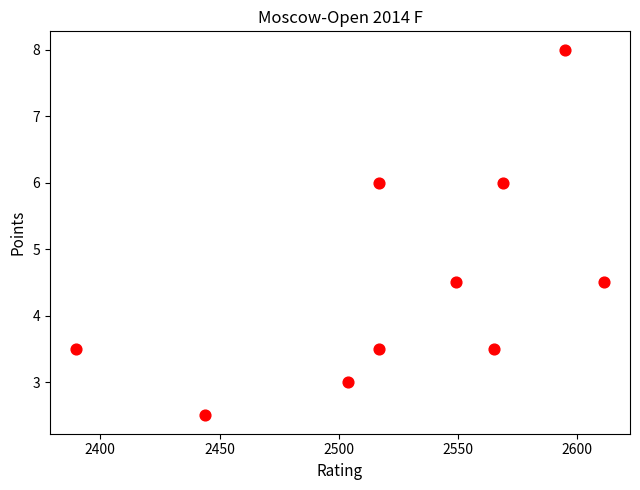

What is the range of X values (max minus min)?

221.0